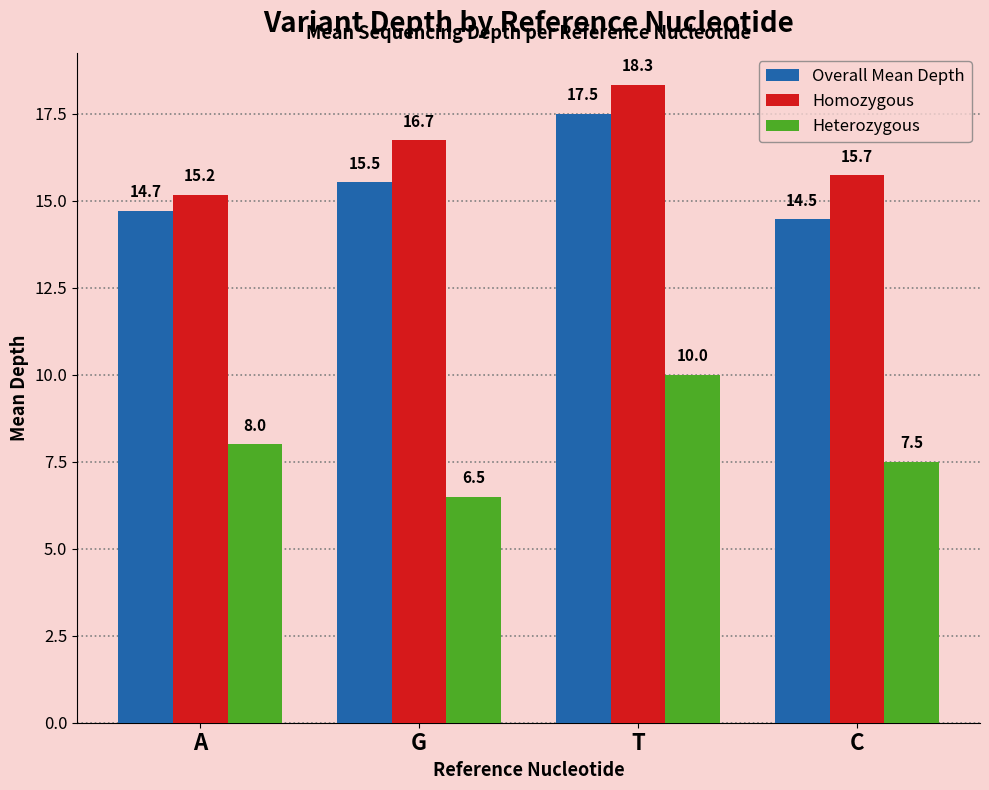

True or false: Overall Mean Depth has a value of 4.0 at C.

False